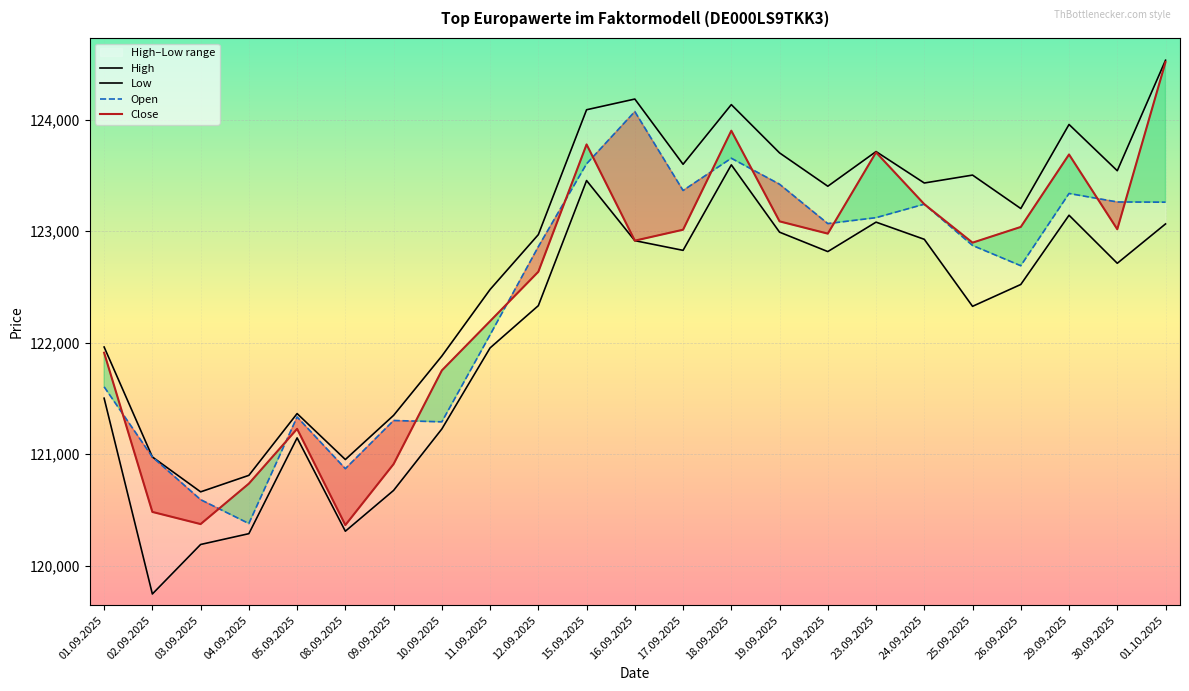

Read the Open value at 30.09.2025, to the nearest 50.

123250